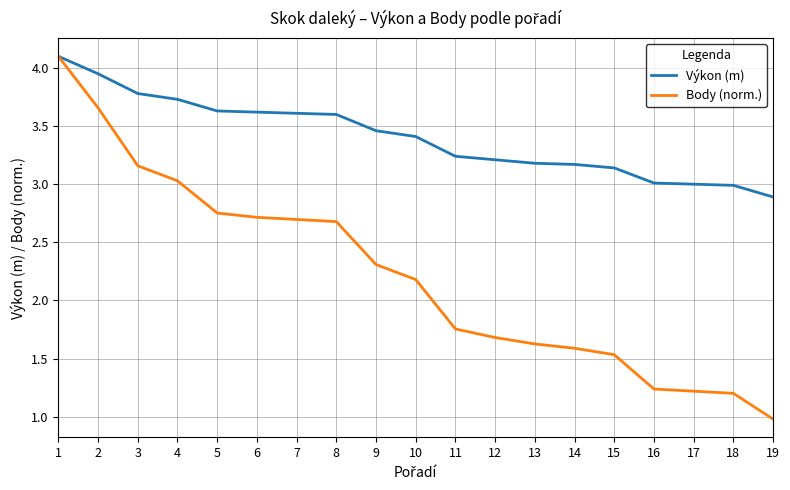

At 6, list the series in order from largest to smallest.

Výkon (m), Body (norm.)